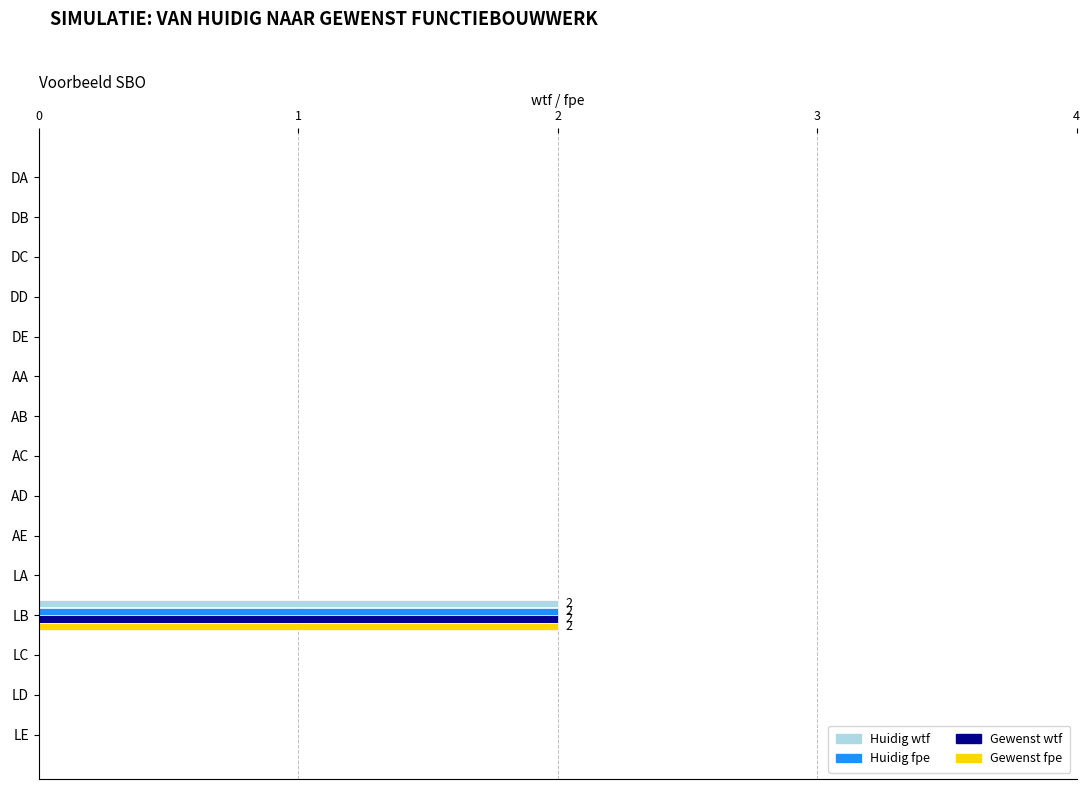

True or false: Gewenst fpe has a value of 1 at LC.

False